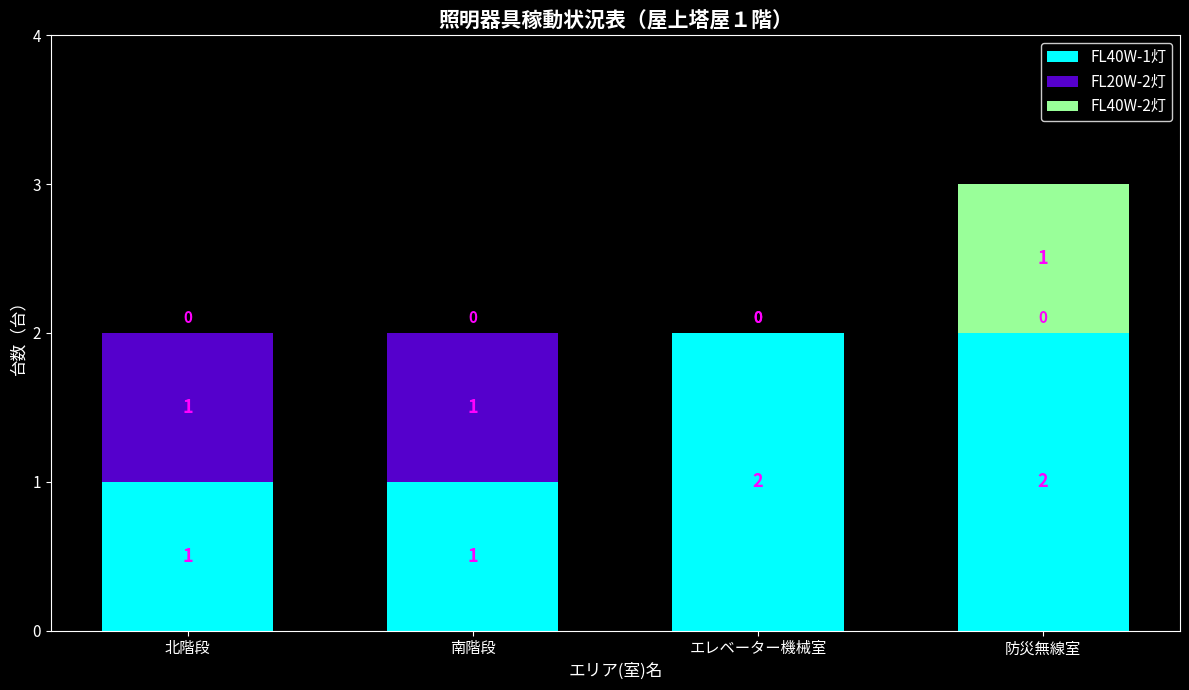

Is it true that FL40W-1灯 equals 1 at 南階段?

True